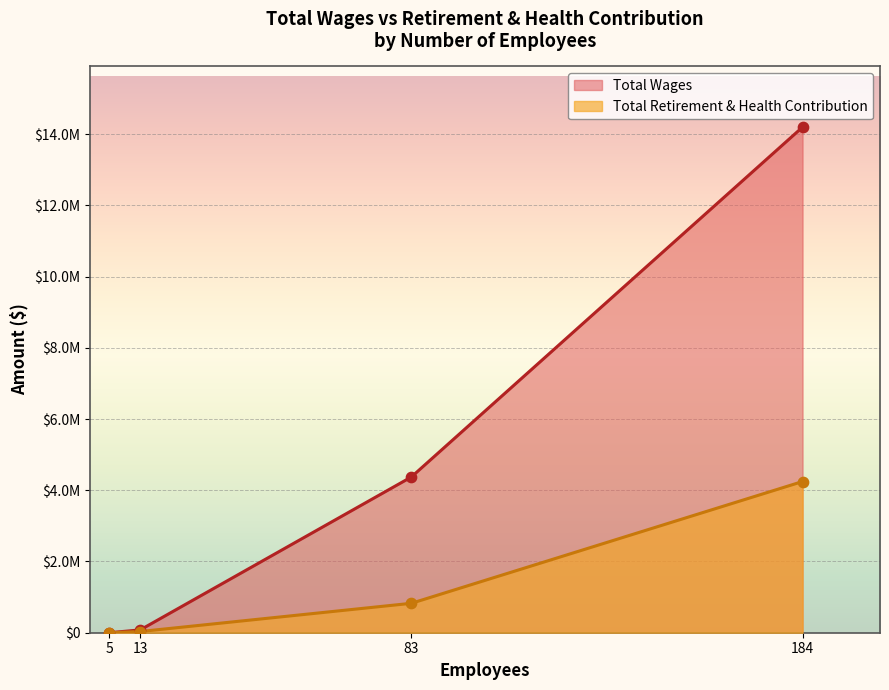

Which series has the largest total across all categories?

Total Wages